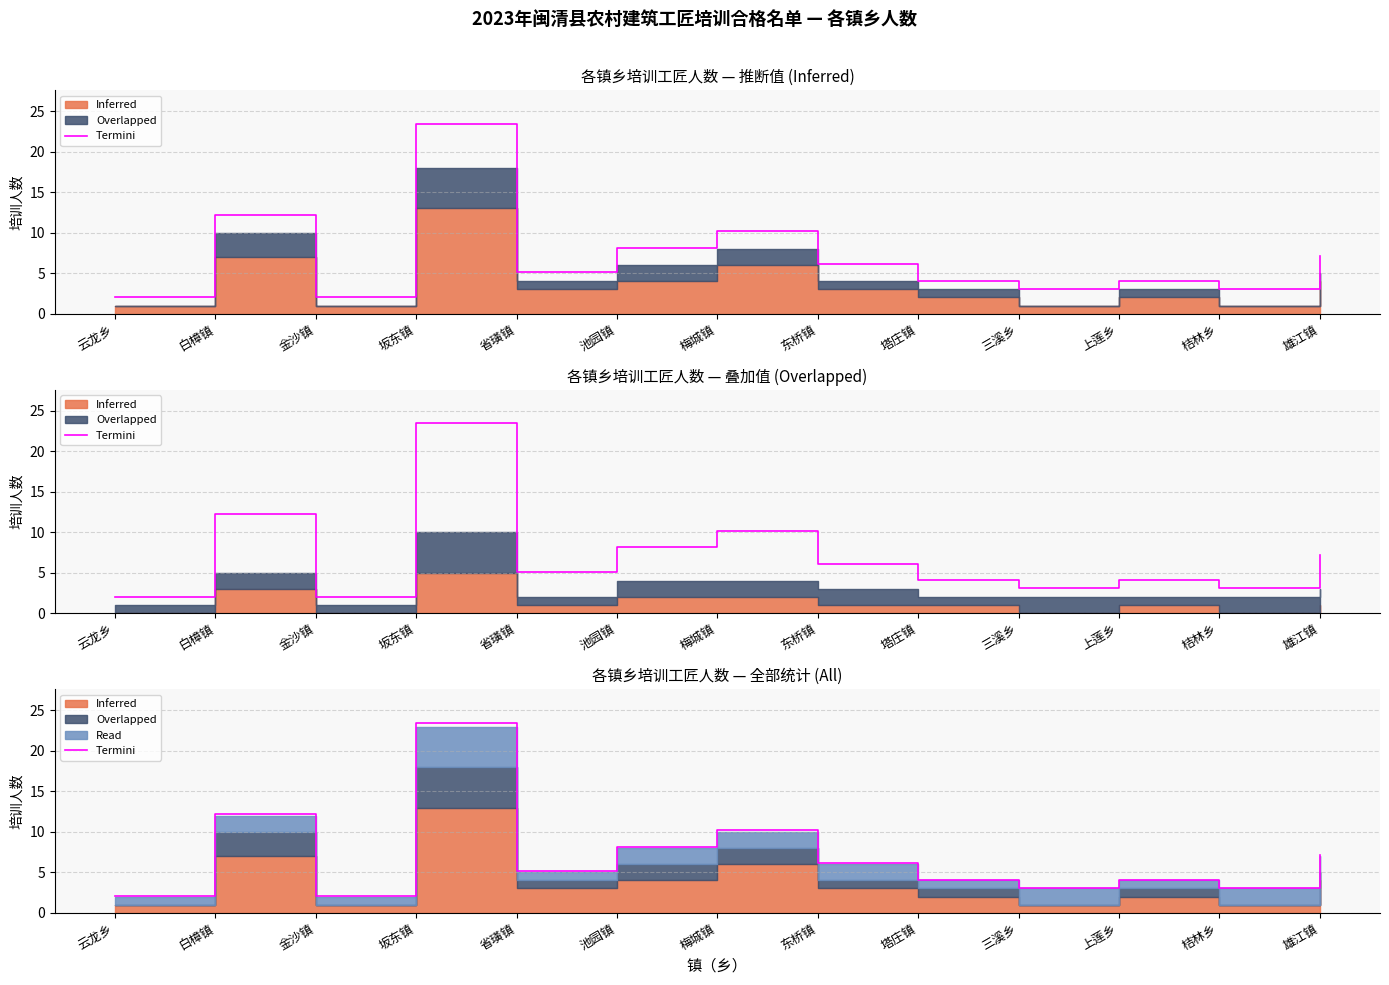

At which category does the data reach its first local peak?

白樟镇